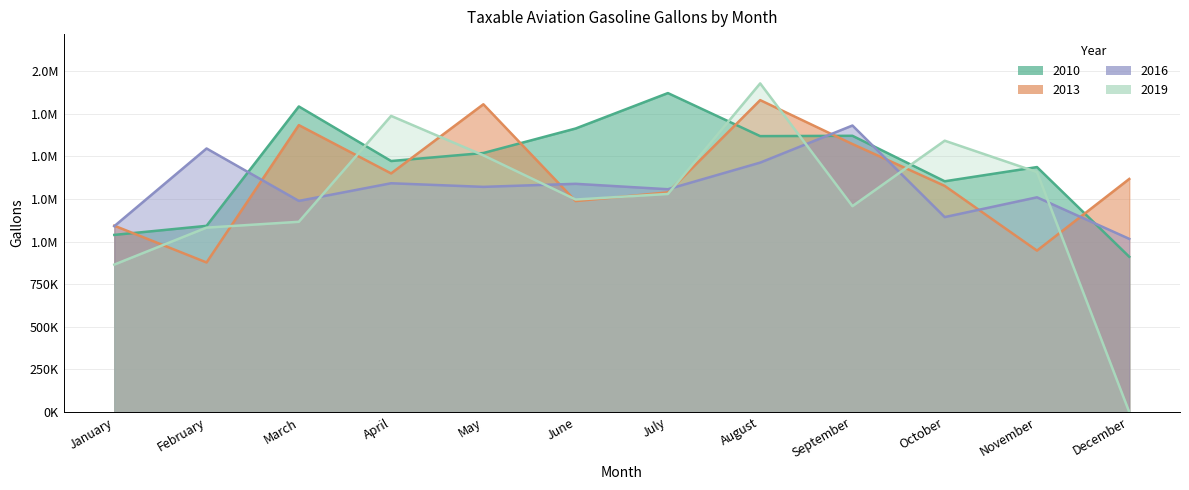

How many intersections are there between 2010 and 2016?

4